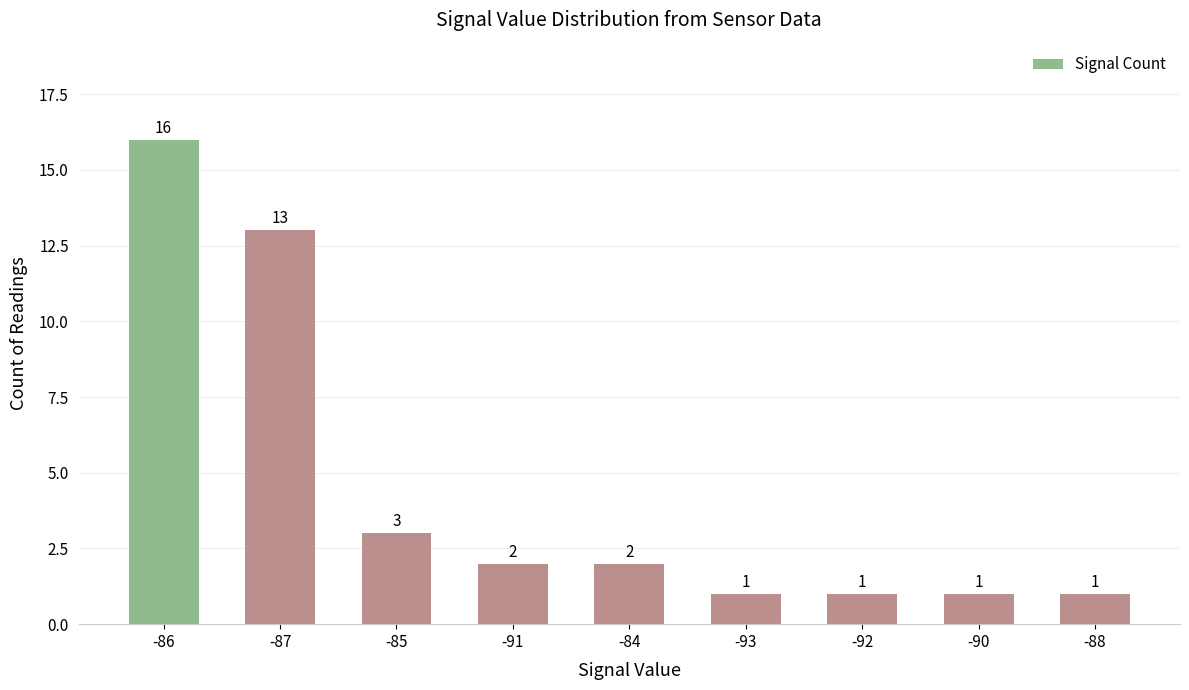

What is the label of the 9th bar from the right?

-86